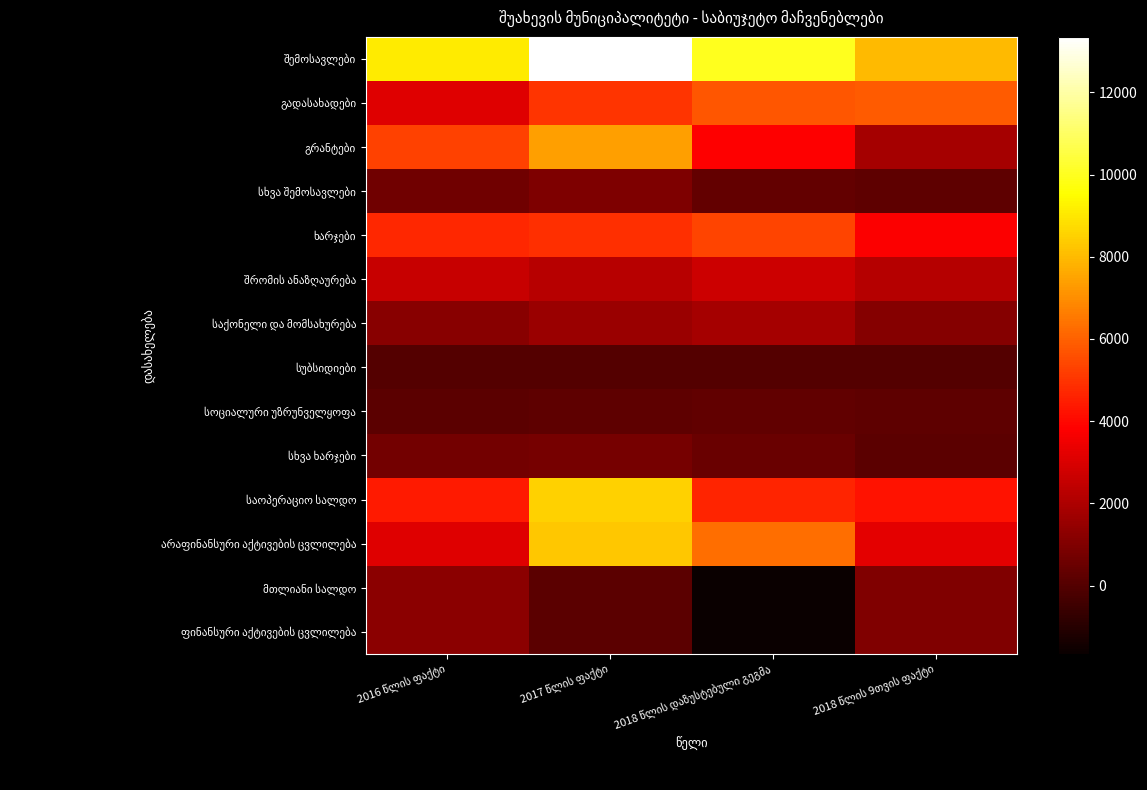

At which label is გადასახადები closest to 4520?

2017 წლის ფაქტი